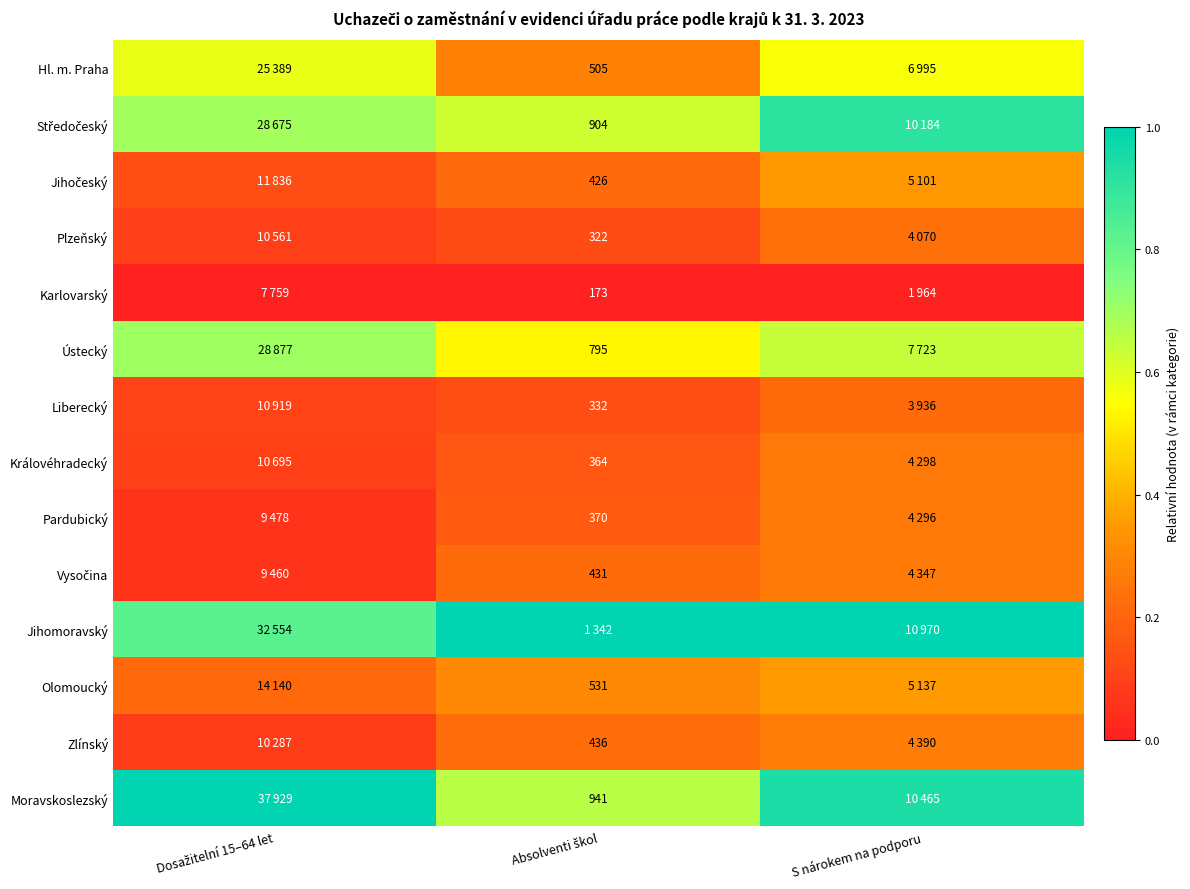

Count the Jihomoravský values in the range 0 to 1.

3